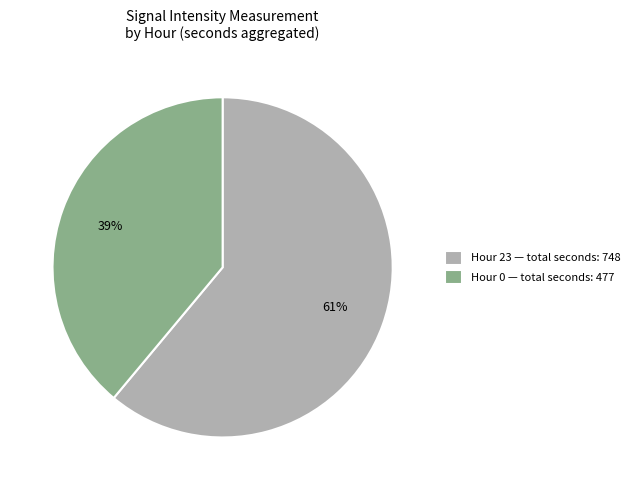

Is Hour 0 the majority of the pie?

No